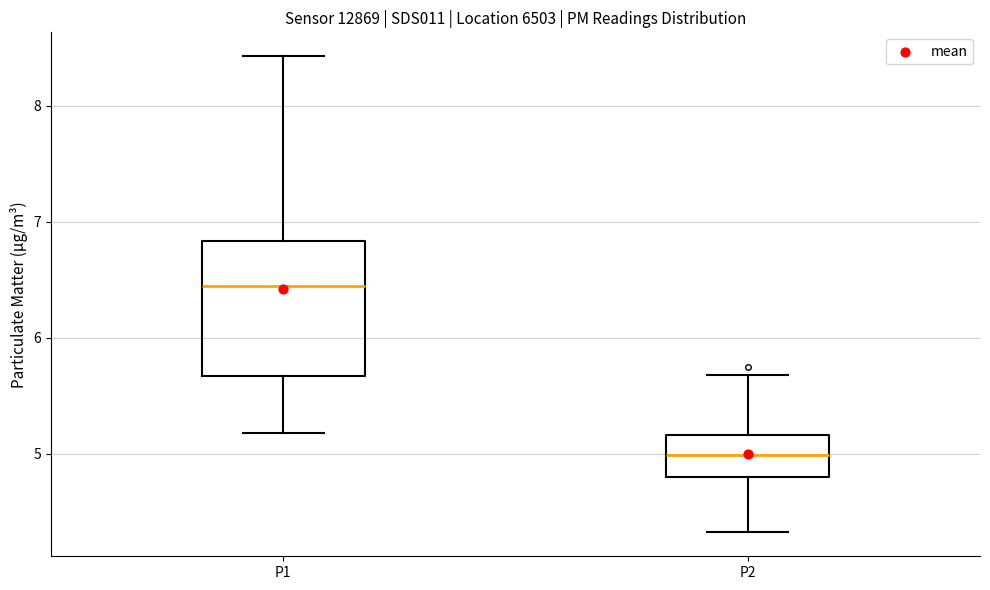

Where is the lower edge of the box for P1 on the y-axis? The values are not printed on the chart, so give them approximately, as read against the axis.

5.7